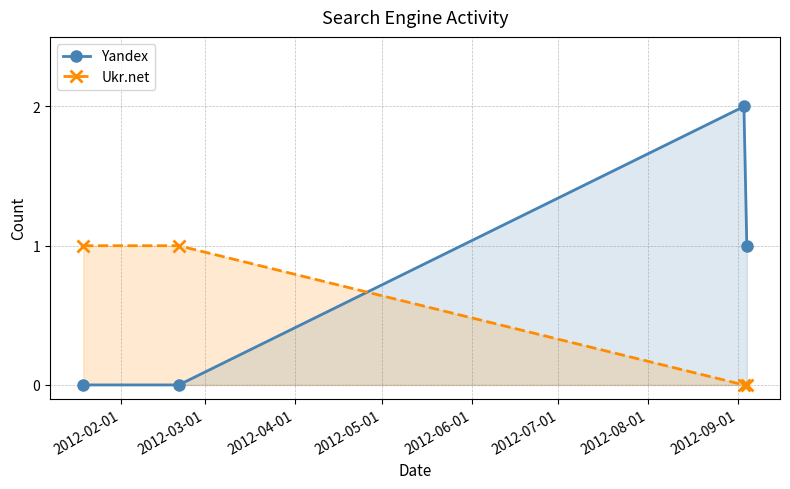

True or false: Yandex and Ukr.net intersect in this chart.

True